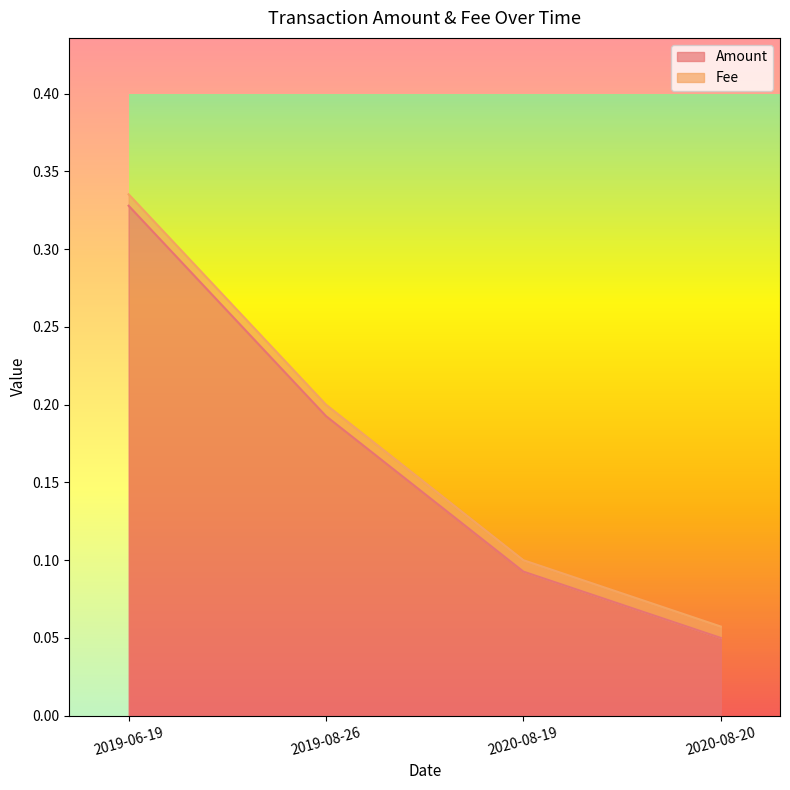

True or false: the data shows 0.2 at 2019-08-26.

True